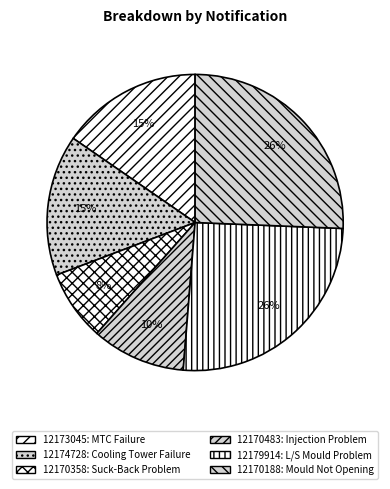

How many segments does this pie chart have?

6